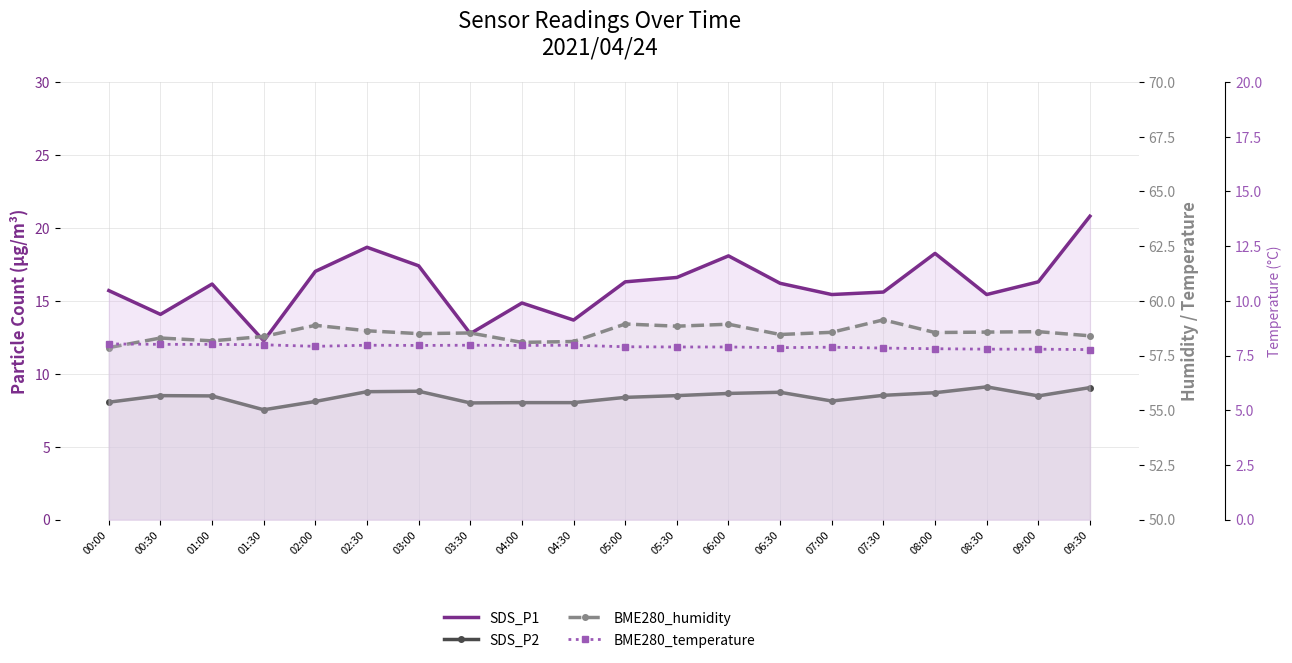

What is the spread (max minus min) of values at 03:30?

50.6